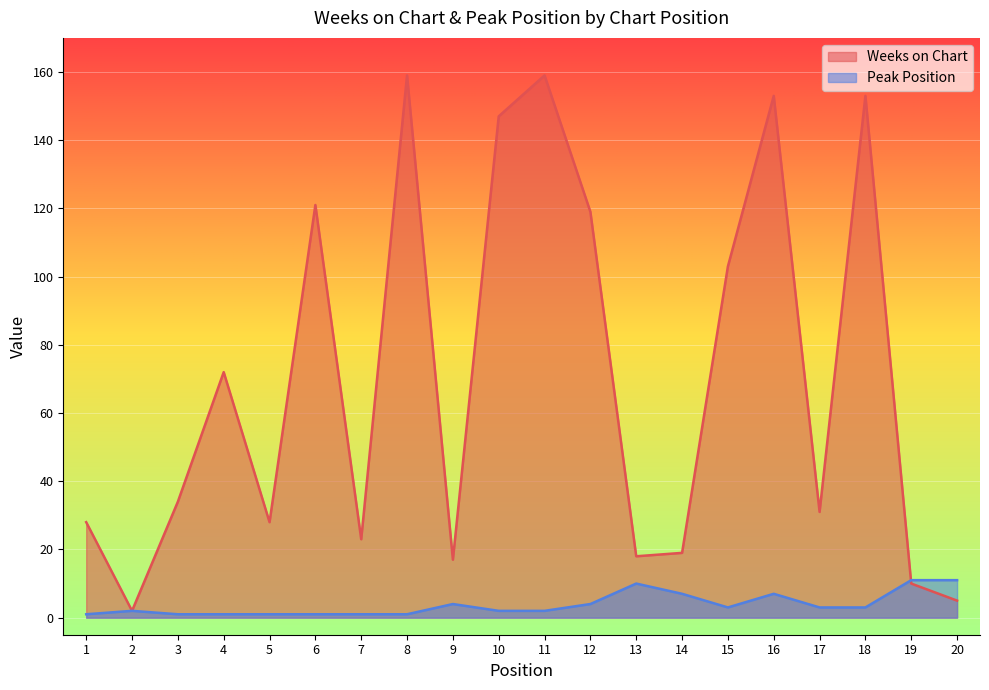

List the series in order of their peak value, highest first.

Weeks on Chart, Peak Position